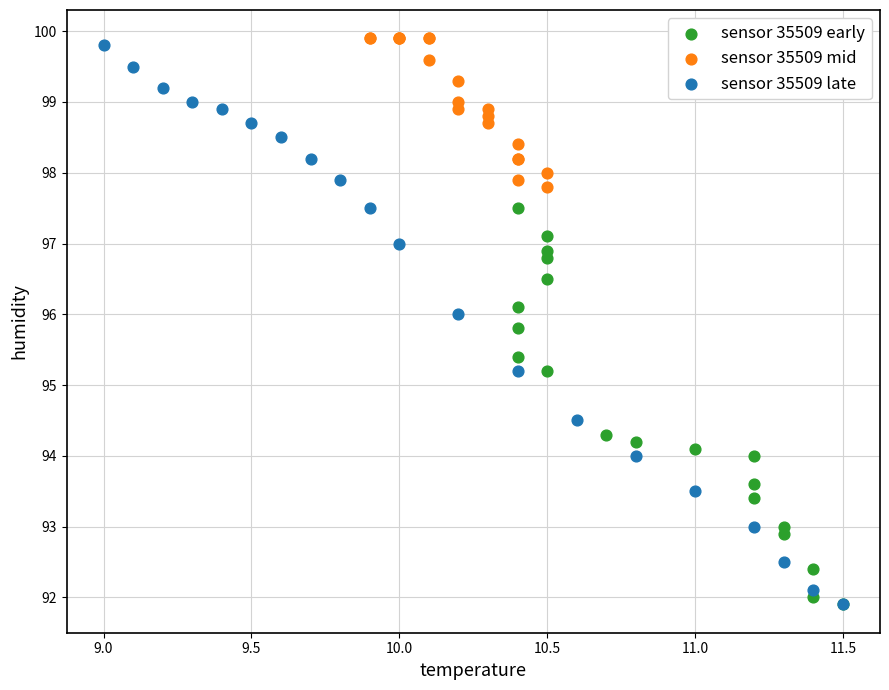

Which series has the largest Y range (max minus min)?

sensor 35509 late